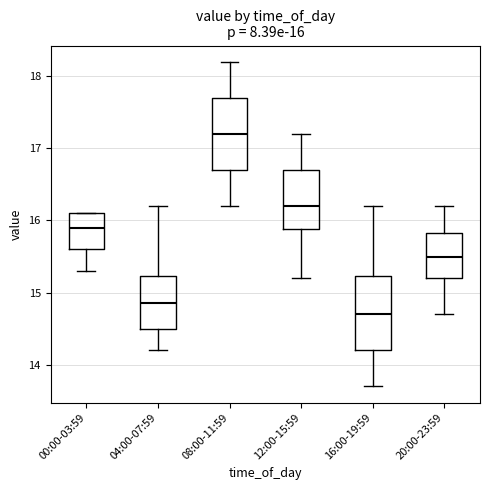

Which box has the lowest median line?

16:00-19:59